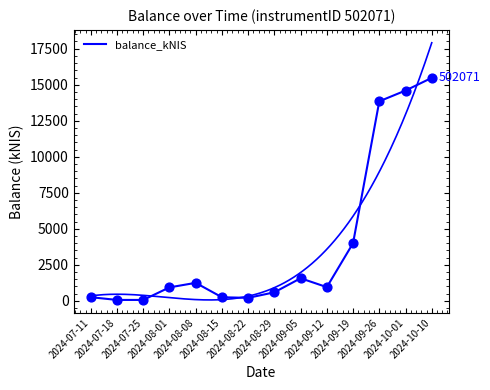

What is the ratio of the value at 2024-07-11 to the value at 2024-08-29?

0.4